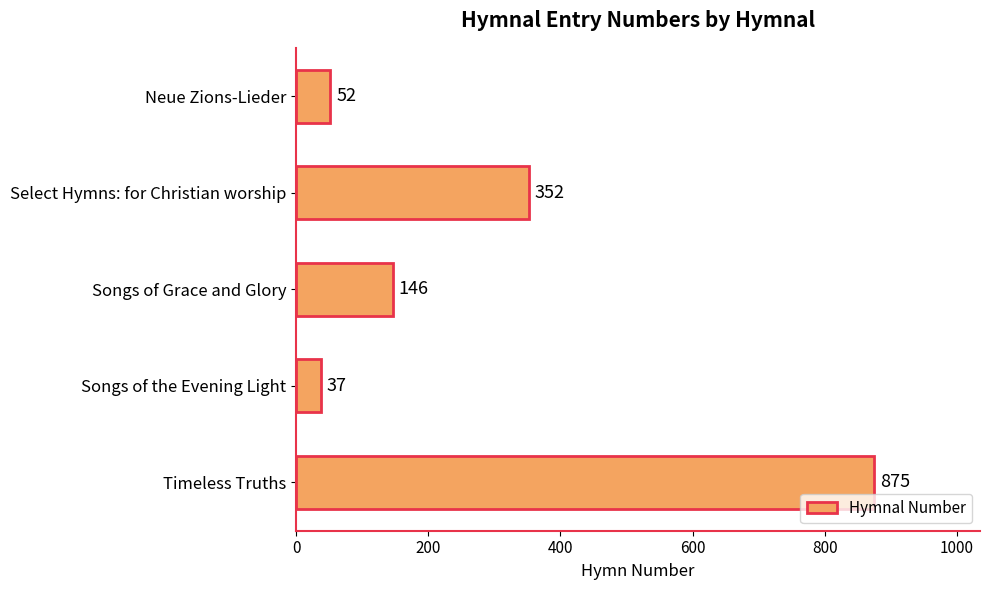

What is the difference between the second highest and minimum values?

315